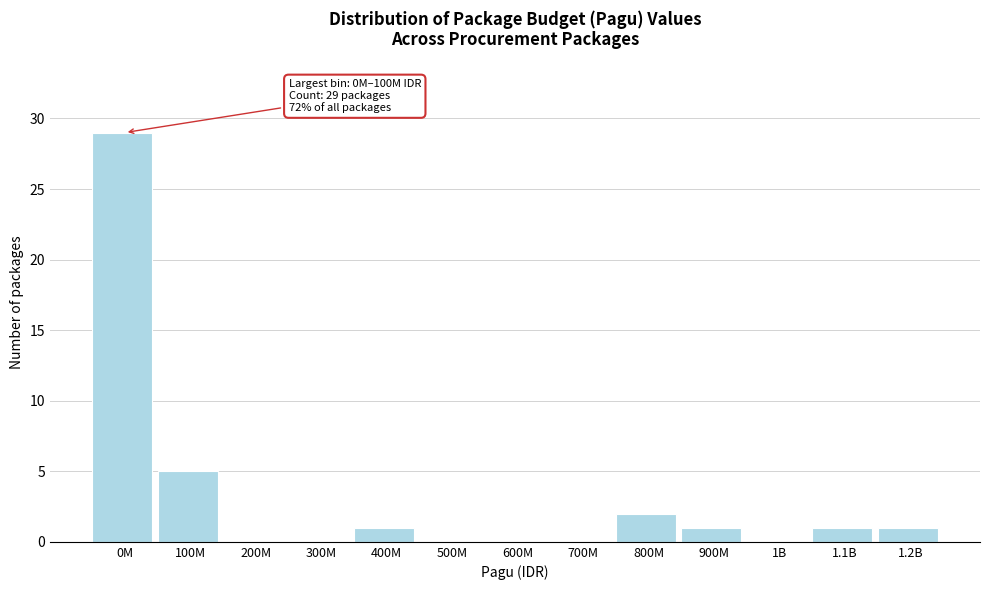

Reading left to right, list all the values displayed in this chart.

0M=29	100M=5	200M=0	300M=0	400M=1	500M=0	600M=0	700M=0	800M=2	900M=1	1B=0	1.1B=1	1.2B=1